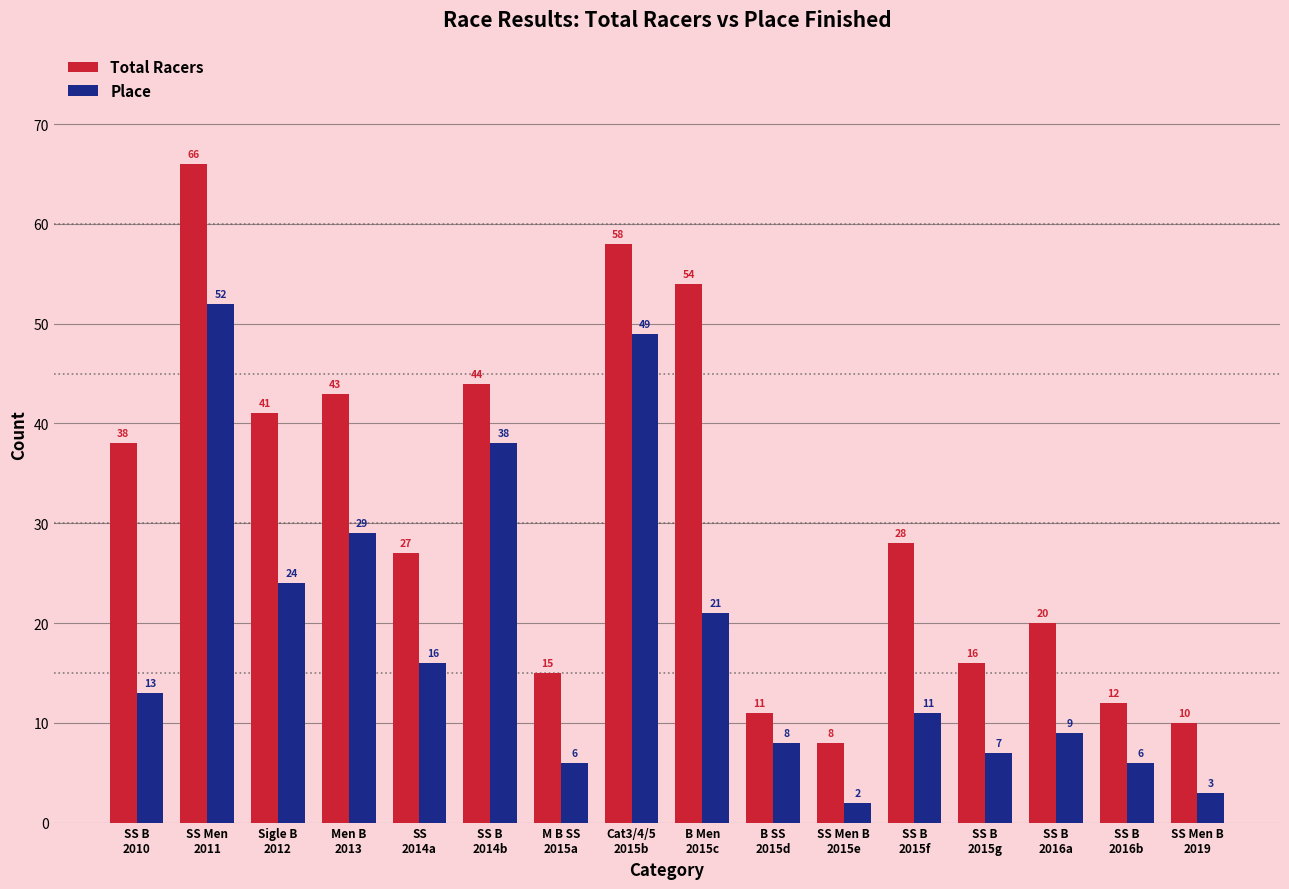

How many values in the Total Racers series are below 28?

8